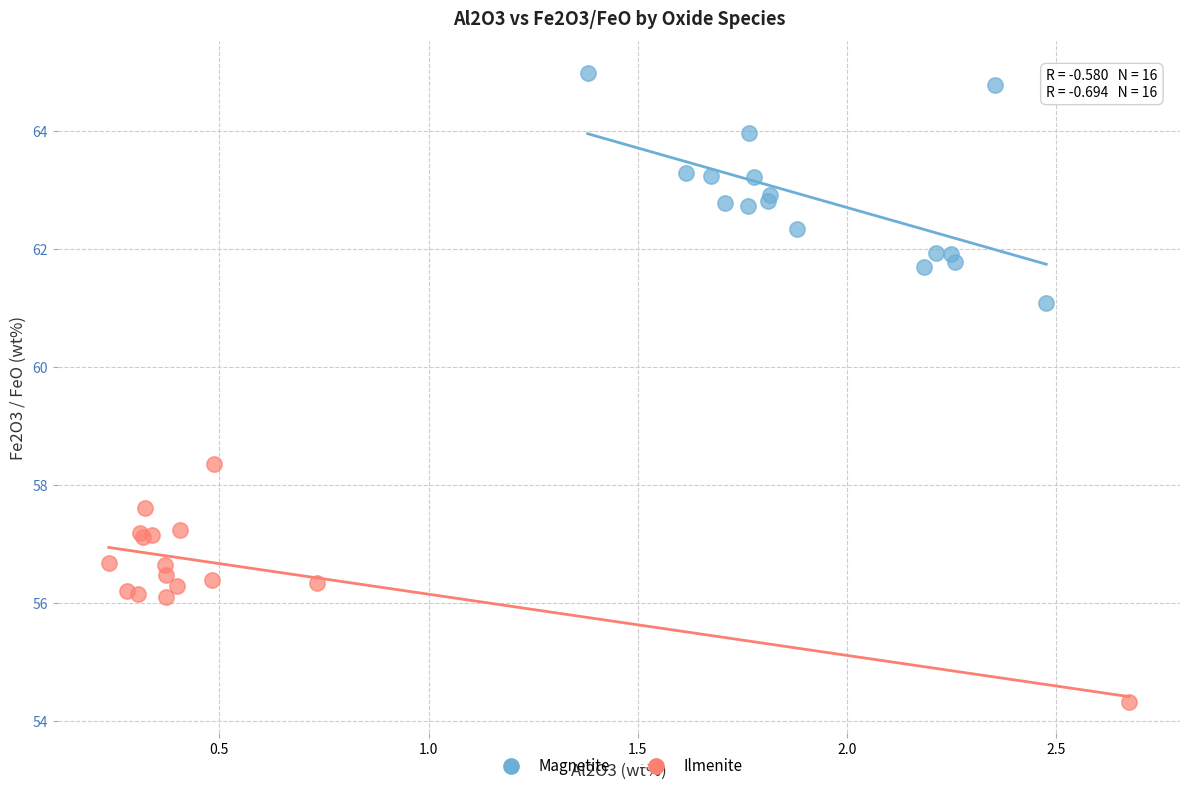

Which series contains the highest Y value?

Magnetite